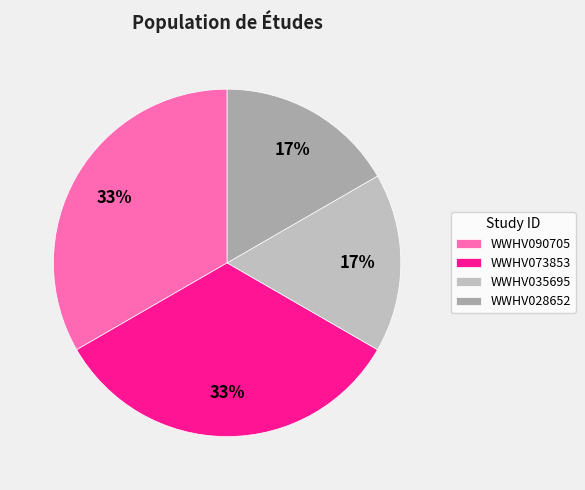

What is the smallest slice in the pie chart?

WWHV035695